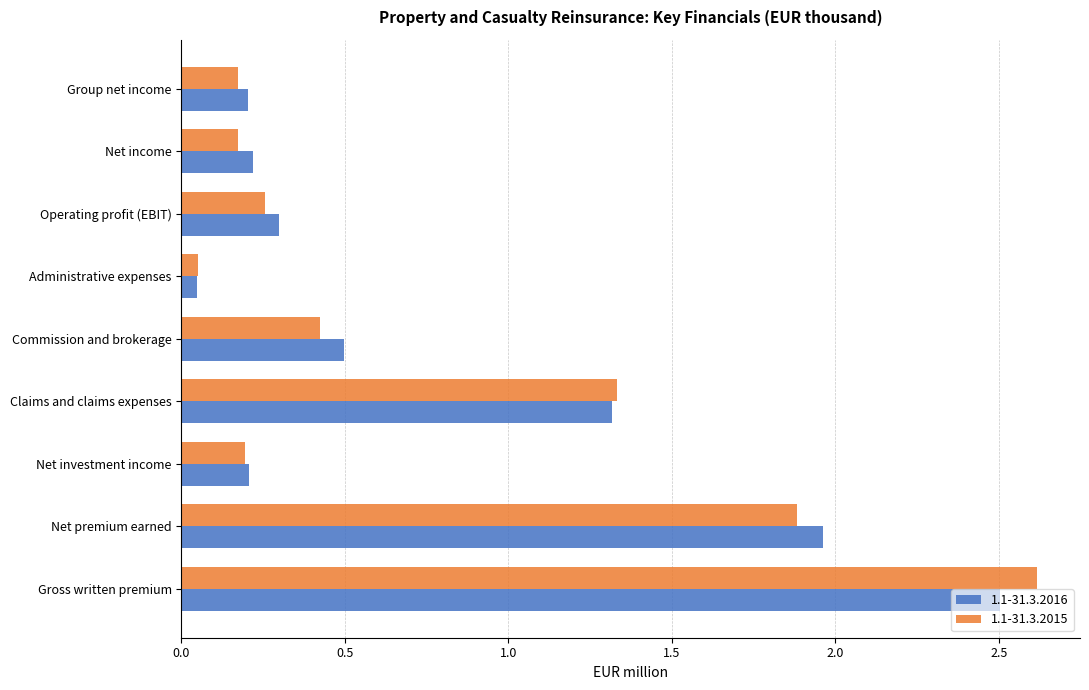

What is the highest value of the 1.1-31.3.2016 series?

2.5